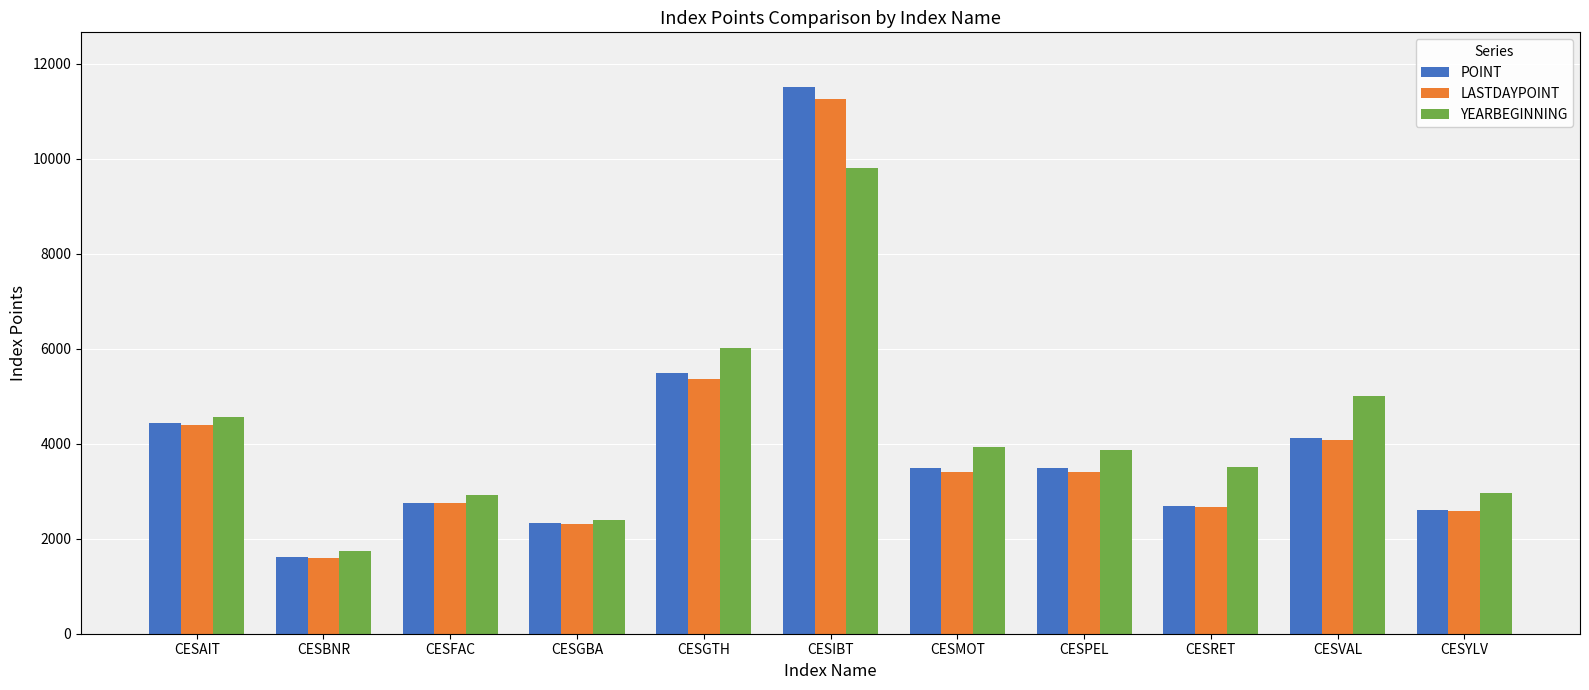

Where is LASTDAYPOINT nearest to the value 6429?

CESGTH